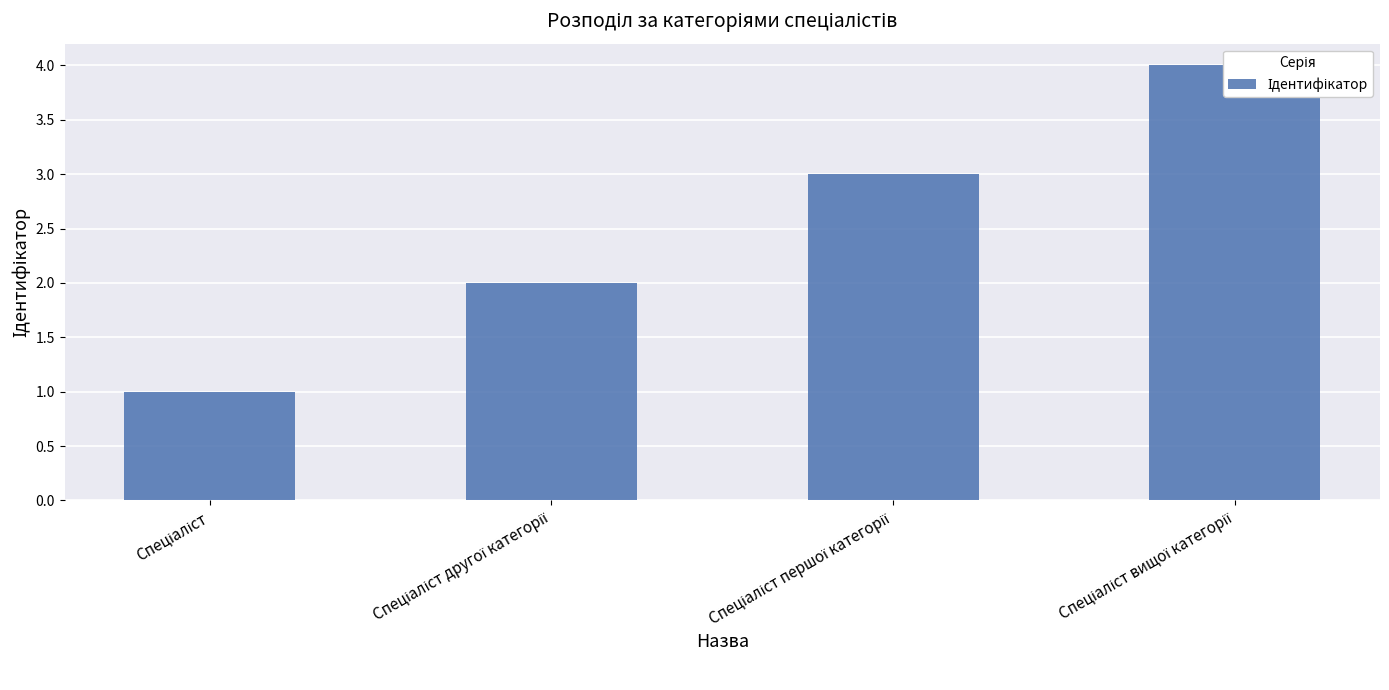

Reading right to left, what are all the values shown in this chart?

Спеціаліст вищої категорії=4	Спеціаліст першої категорії=3	Спеціаліст другої категорії=2	Спеціаліст=1